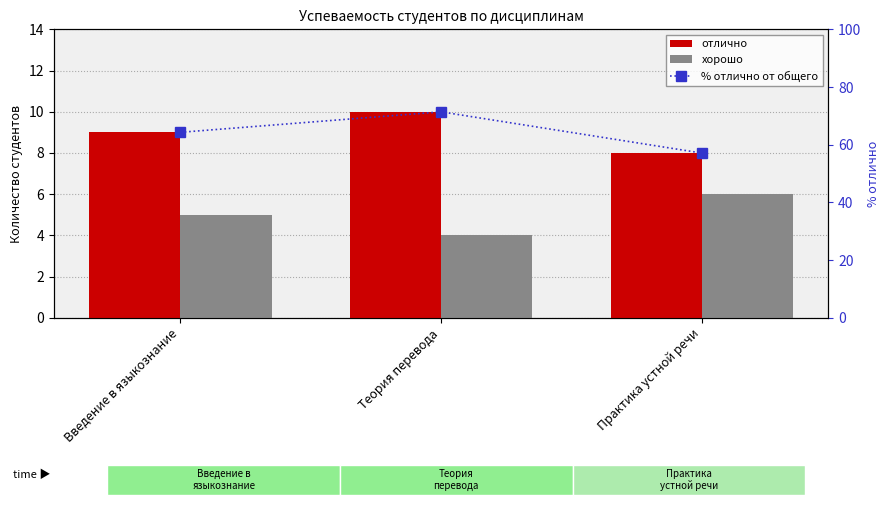

Which series changed the most between Введение в языкознание and Практика устной речи?

% отлично от общего